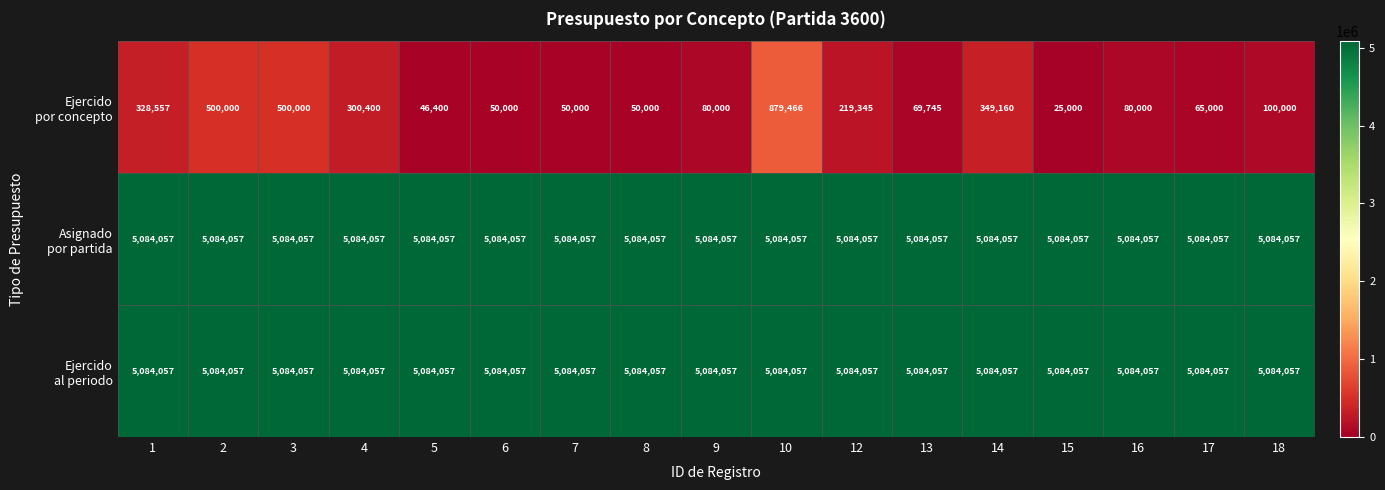

At which category does the chart reach its minimum across all series?

15